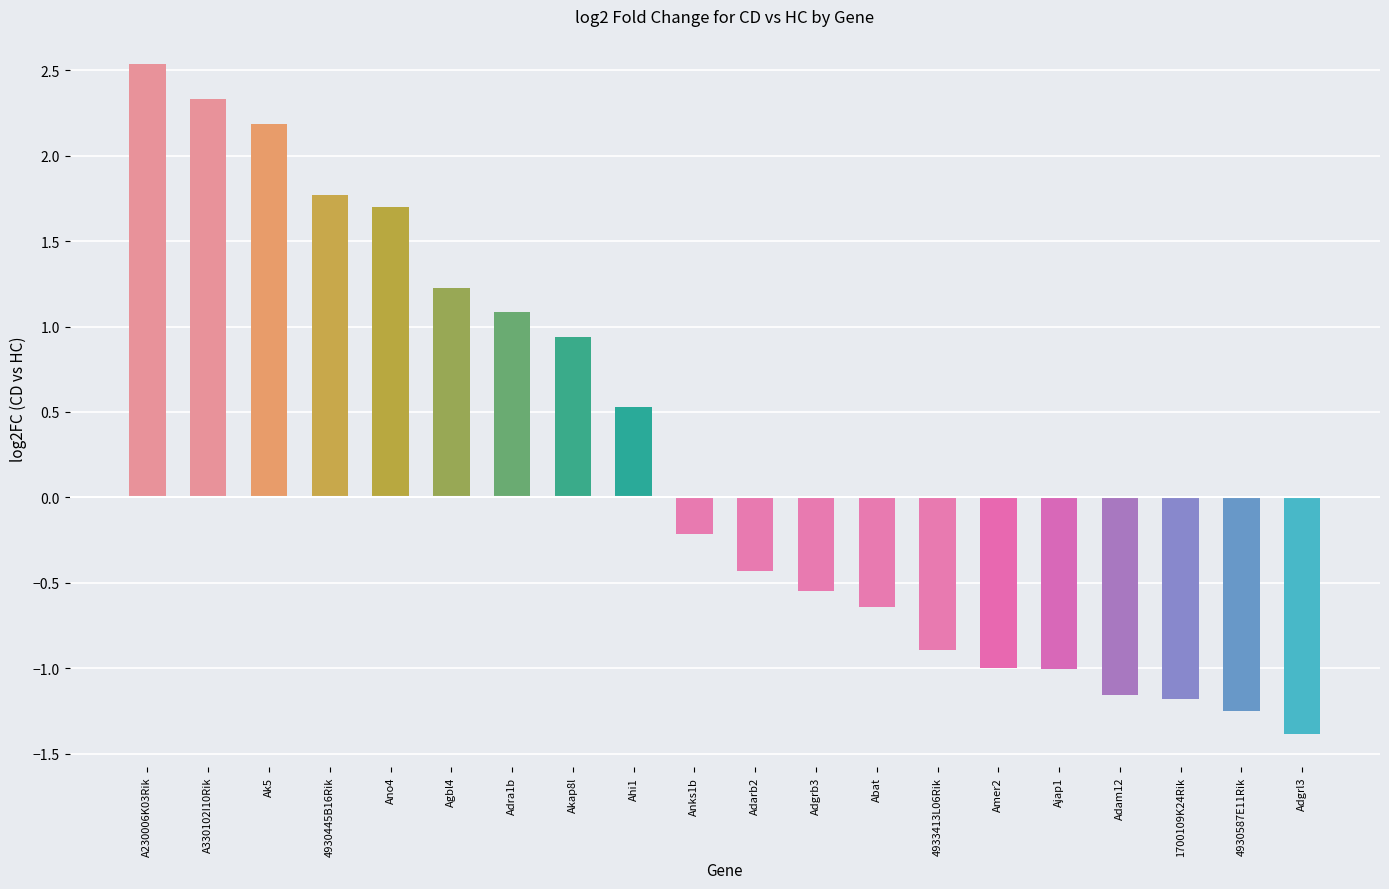

Where is the data nearest to the value 0?

Anks1b